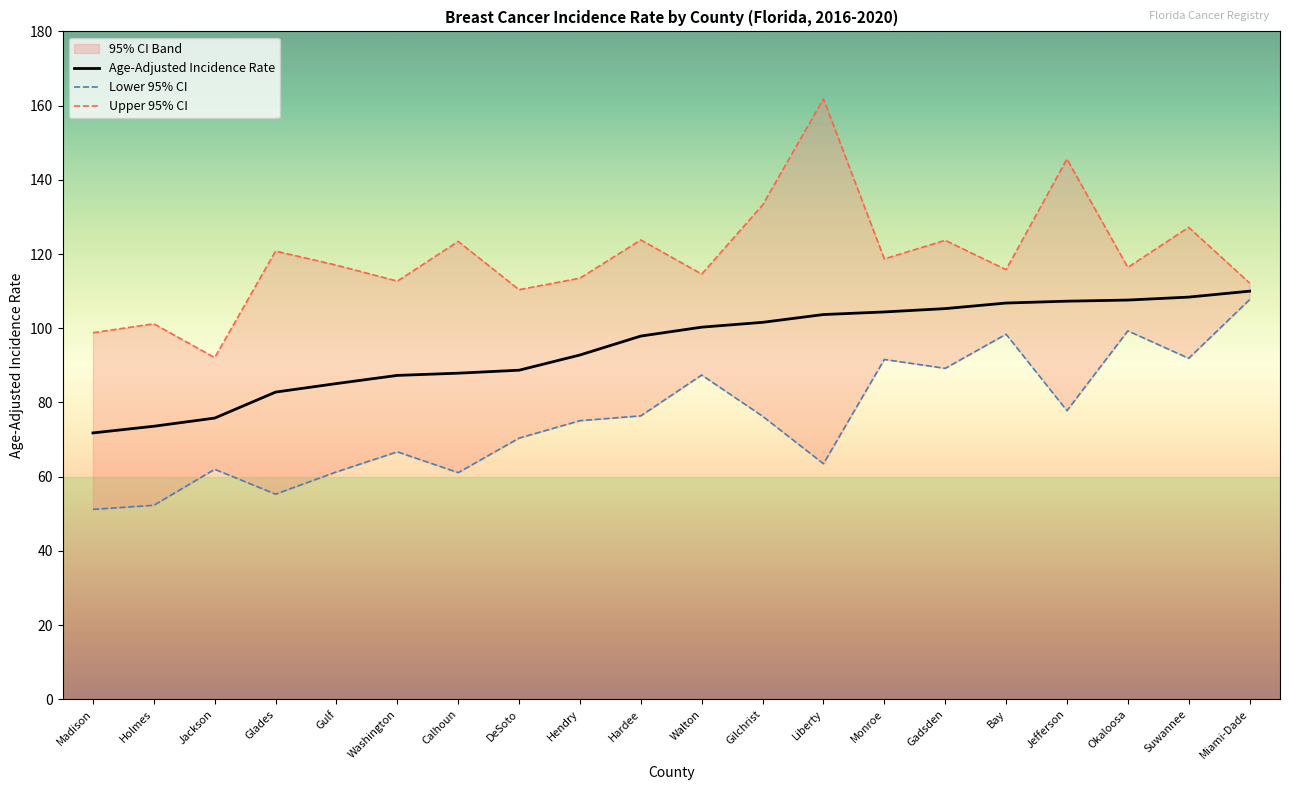

True or false: Age-Adjusted Incidence Rate has a value of 70.7 at Bay.

False